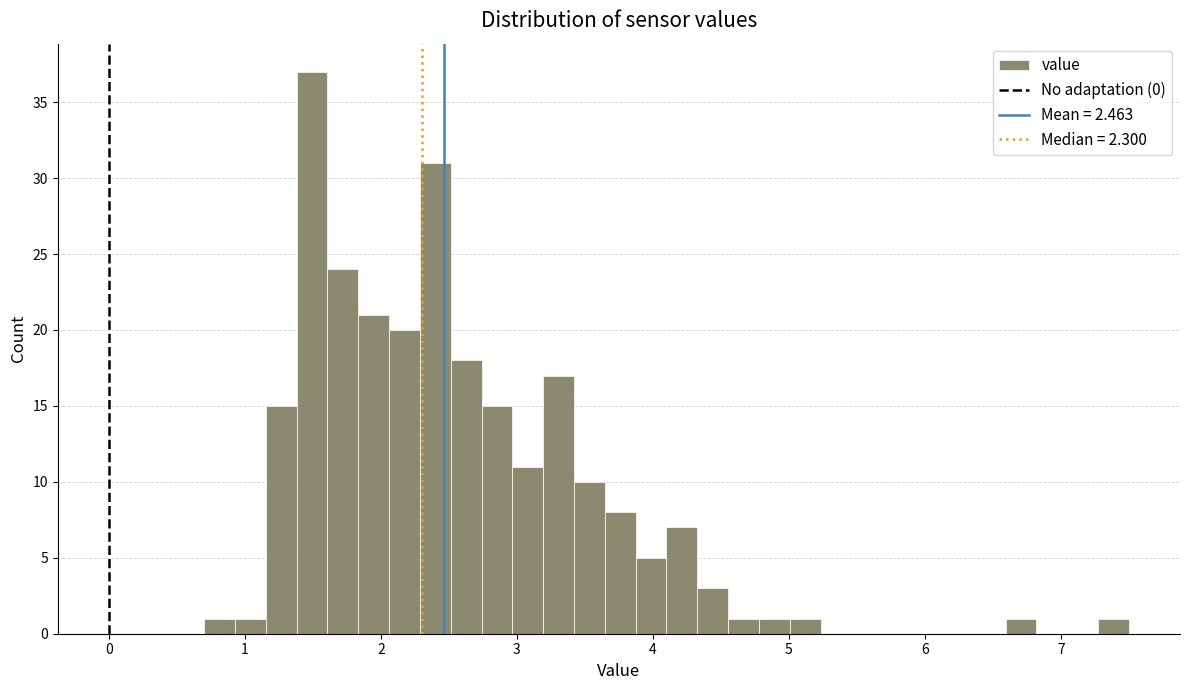

Read against the x-axis, roughly where is the centre of the tallest bar?

1.5